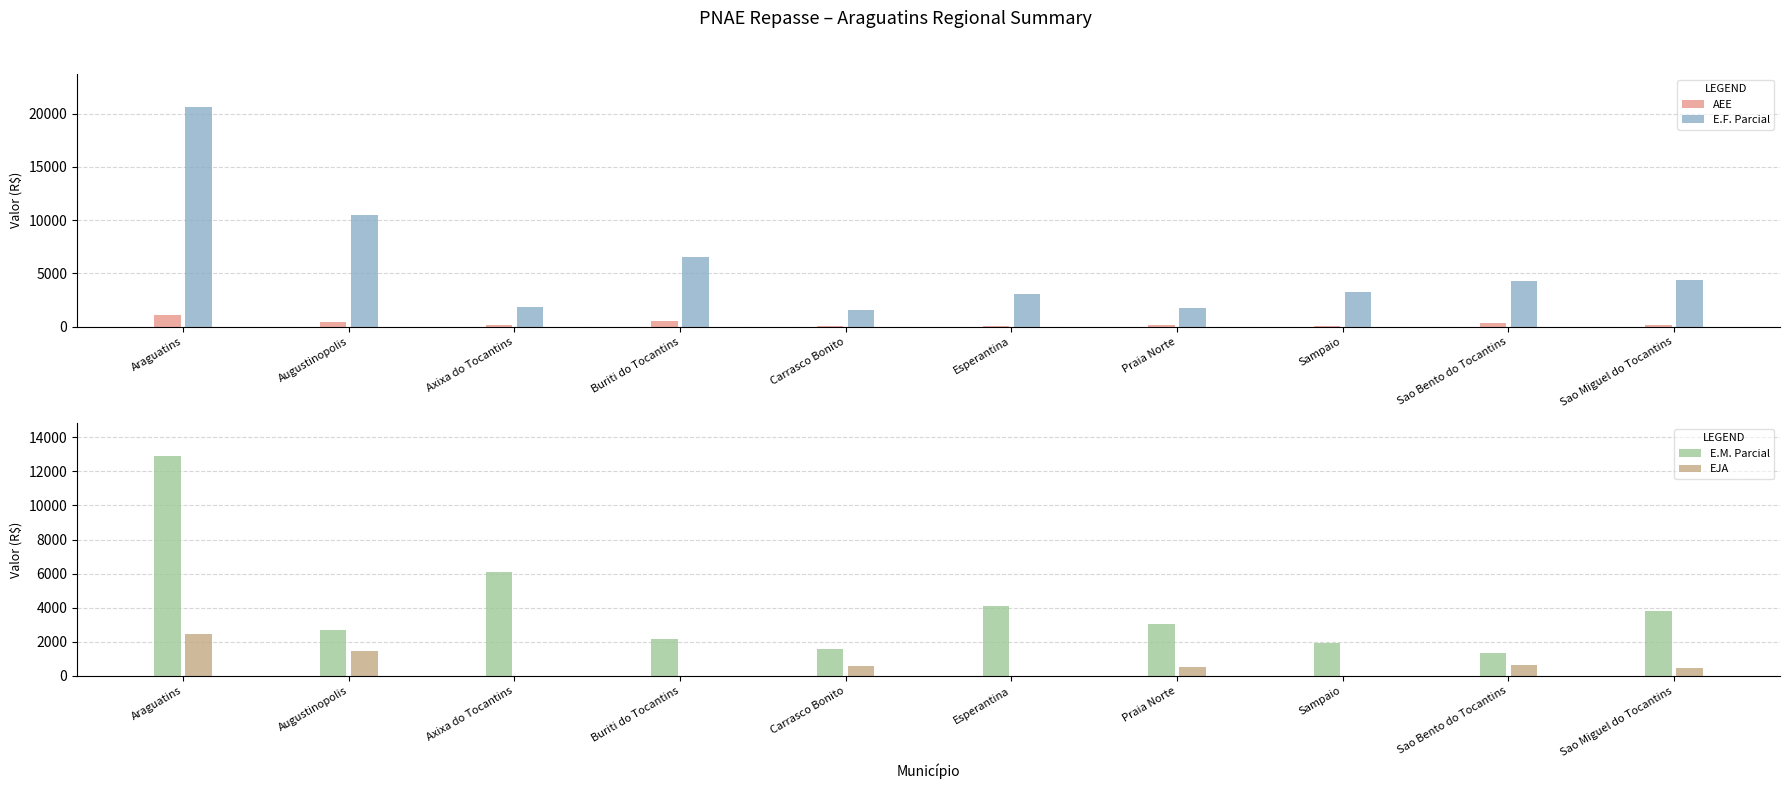

Between Sao Bento do Tocantins and Sao Miguel do Tocantins, which series saw the biggest shift?

E.M. Parcial